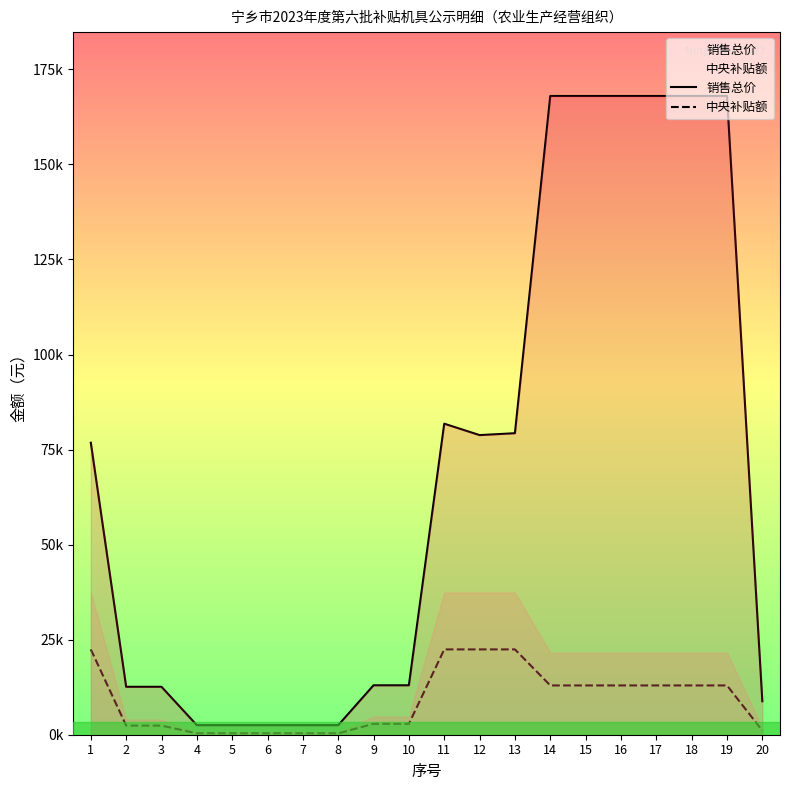

At how many categories does at least one series exceed 152790?

6